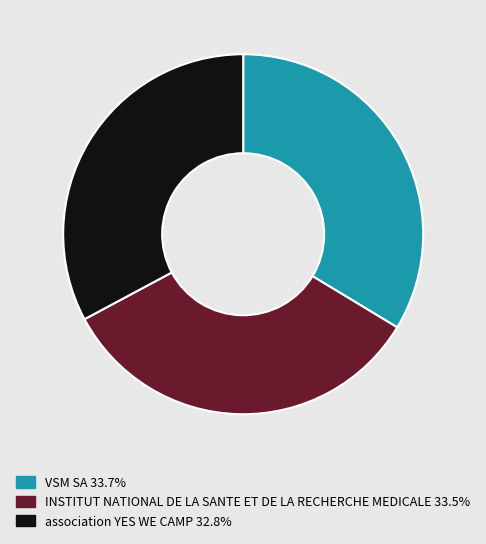

Between association YES WE CAMP and INSTITUT NATIONAL DE LA SANTE ET DE LA RECHERCHE MEDICALE, which is larger?

INSTITUT NATIONAL DE LA SANTE ET DE LA RECHERCHE MEDICALE